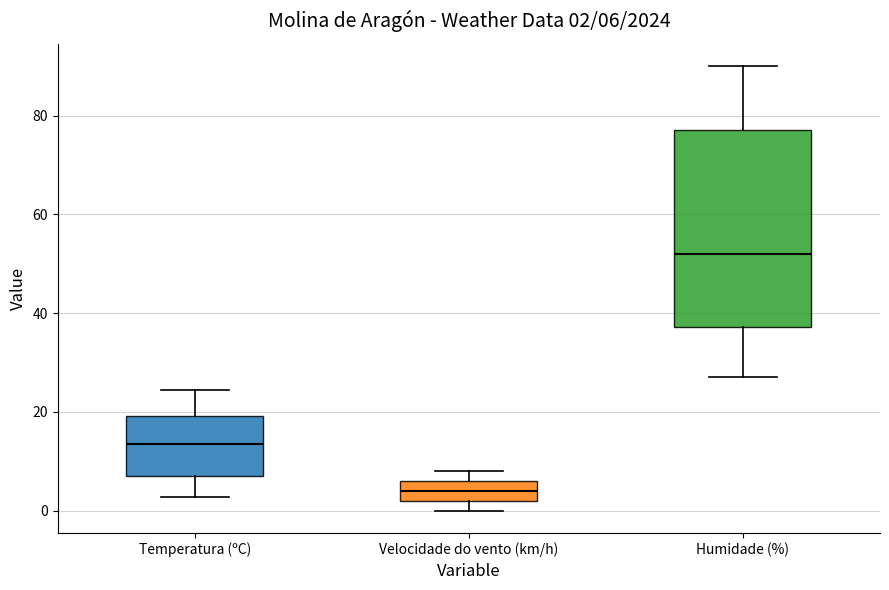

Which box has the lowest median line?

Velocidade do vento (km/h)